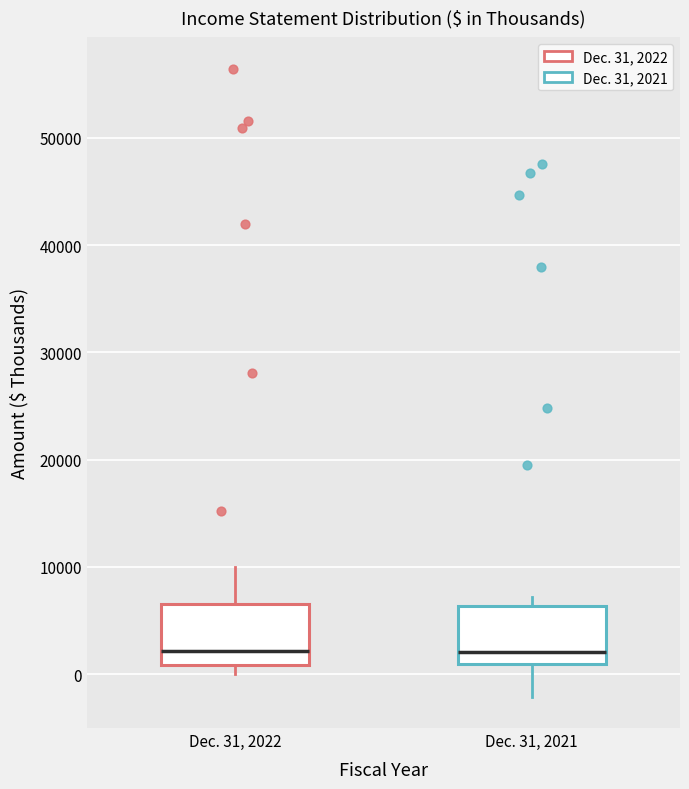

Reading left to right, read every box against the y-axis: the position of its median line, the range the box covers, and the ends of its whiskers. The values are not printed on the chart, so give them approximately, as read against the axis.

Dec. 31, 2022: median 2000, box 1000 to 7000, whiskers 0 to 10000
Dec. 31, 2021: median 2000, box 1000 to 6000, whiskers -2000 to 7000